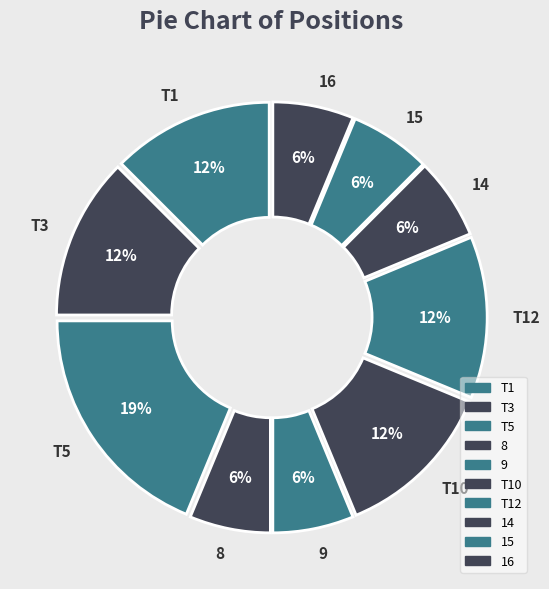

Approximately how many times larger is the value at 14 compared to T5?

0.3